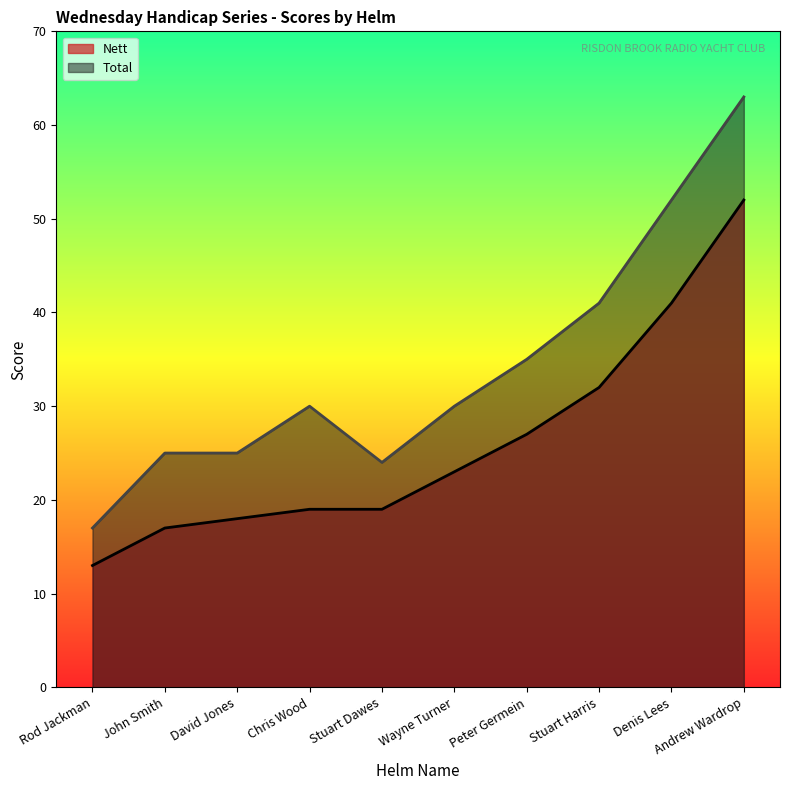

Reading left to right, what are all the values shown in this chart?

Nett: Rod Jackman=13	John Smith=17	David Jones=18	Chris Wood=19	Stuart Dawes=19	Wayne Turner=23	Peter Germein=27	Stuart Harris=32	Denis Lees=41	Andrew Wardrop=52
Total: Rod Jackman=17	John Smith=25	David Jones=25	Chris Wood=30	Stuart Dawes=24	Wayne Turner=30	Peter Germein=35	Stuart Harris=41	Denis Lees=52	Andrew Wardrop=63